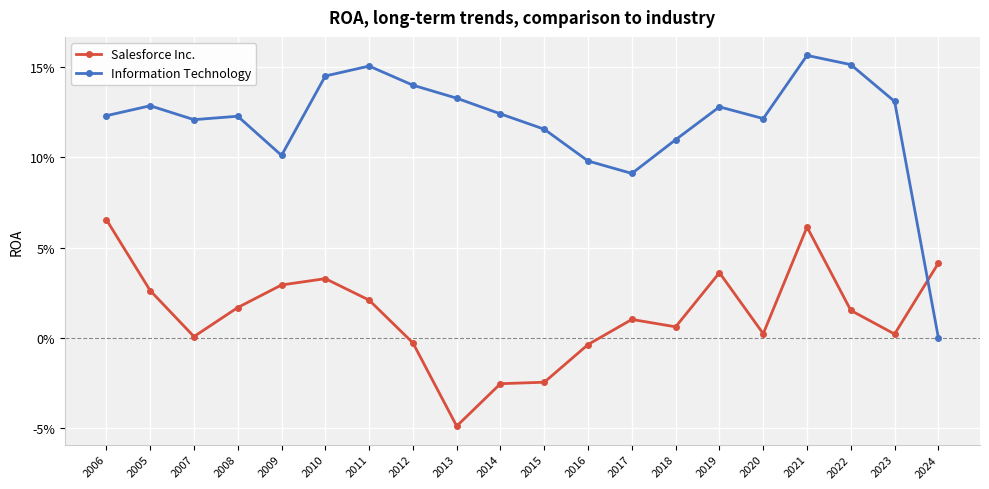

Is this an area chart (filled region under the line)?

No